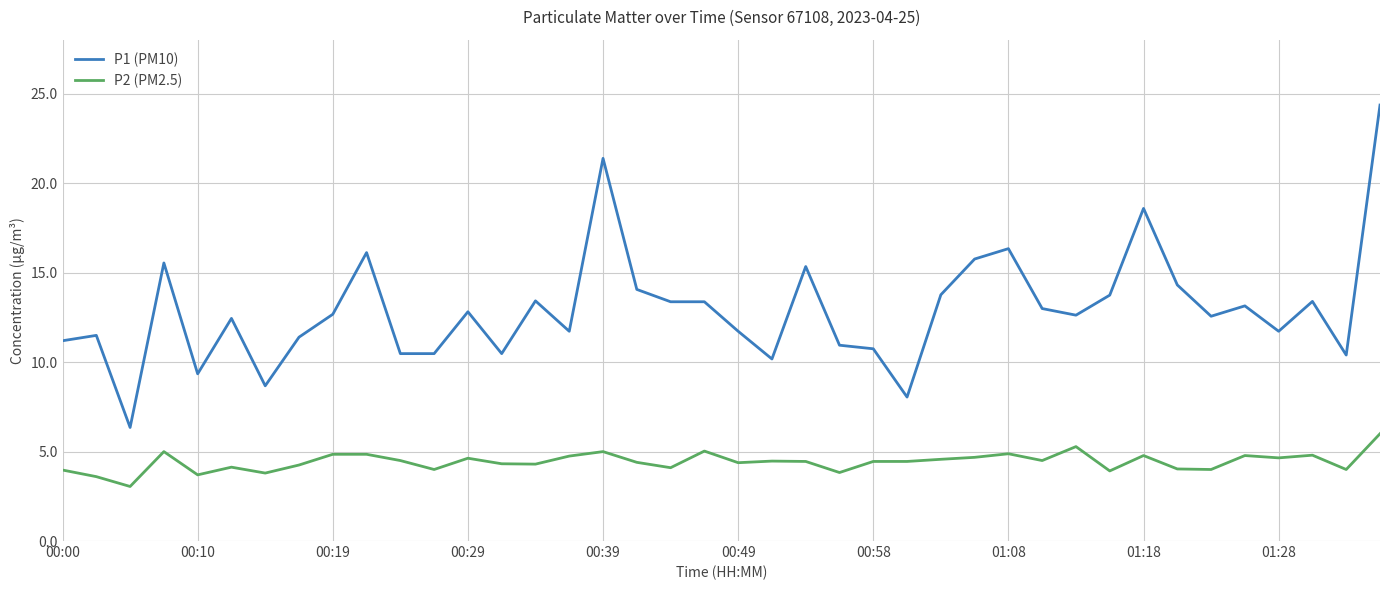

True or false: P2 (PM2.5) and P1 (PM10) intersect in this chart.

False